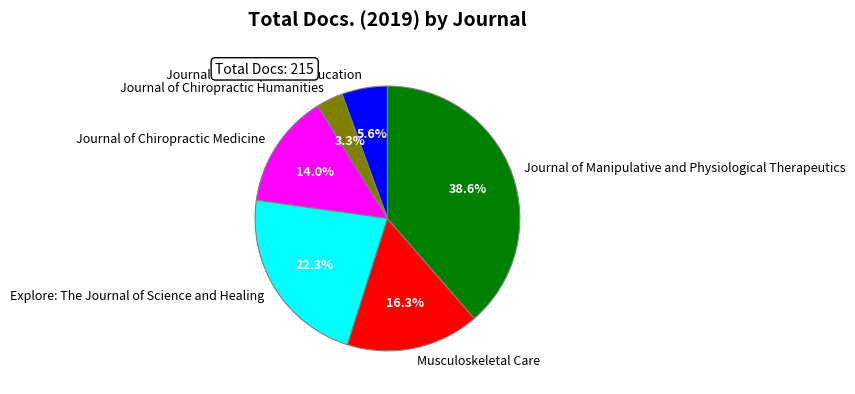

What percentage is the Musculoskeletal Care slice, to the nearest percent?

16%